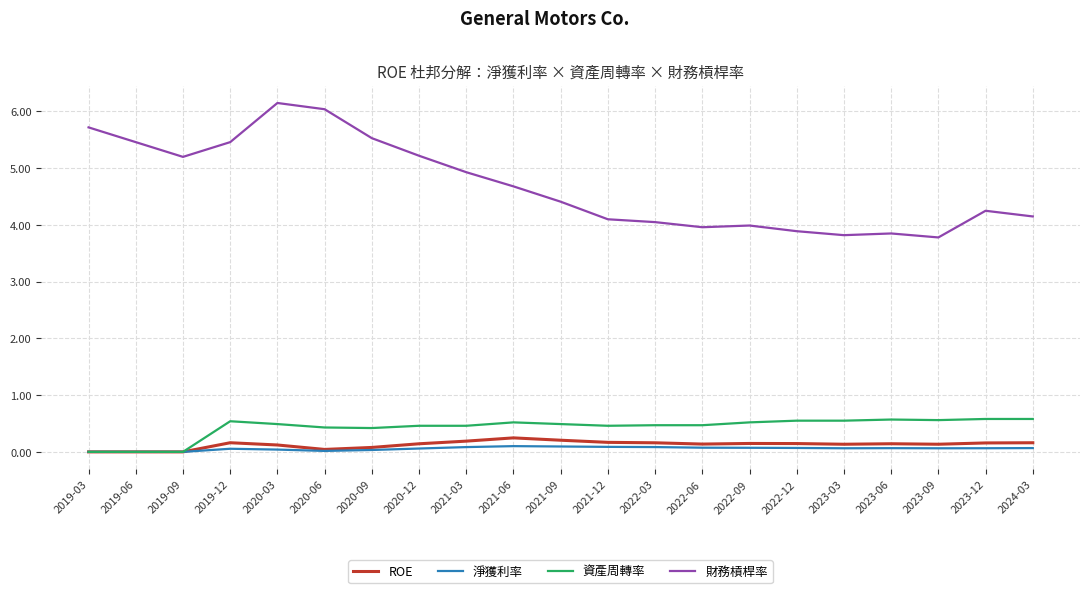

The value of 財務槓桿率 at 2022-12 is 3.9. True or false?

True